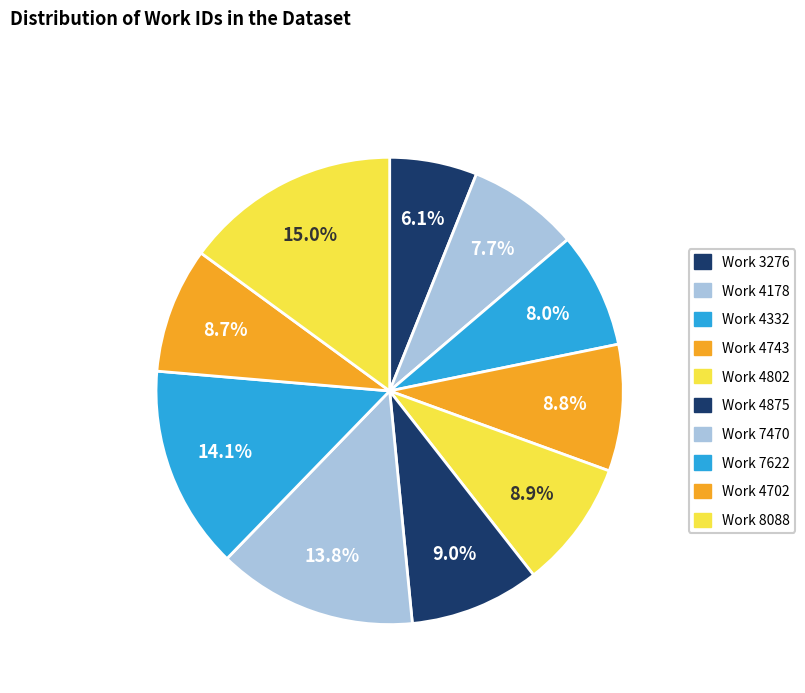

Count the number of slices in the pie.

10